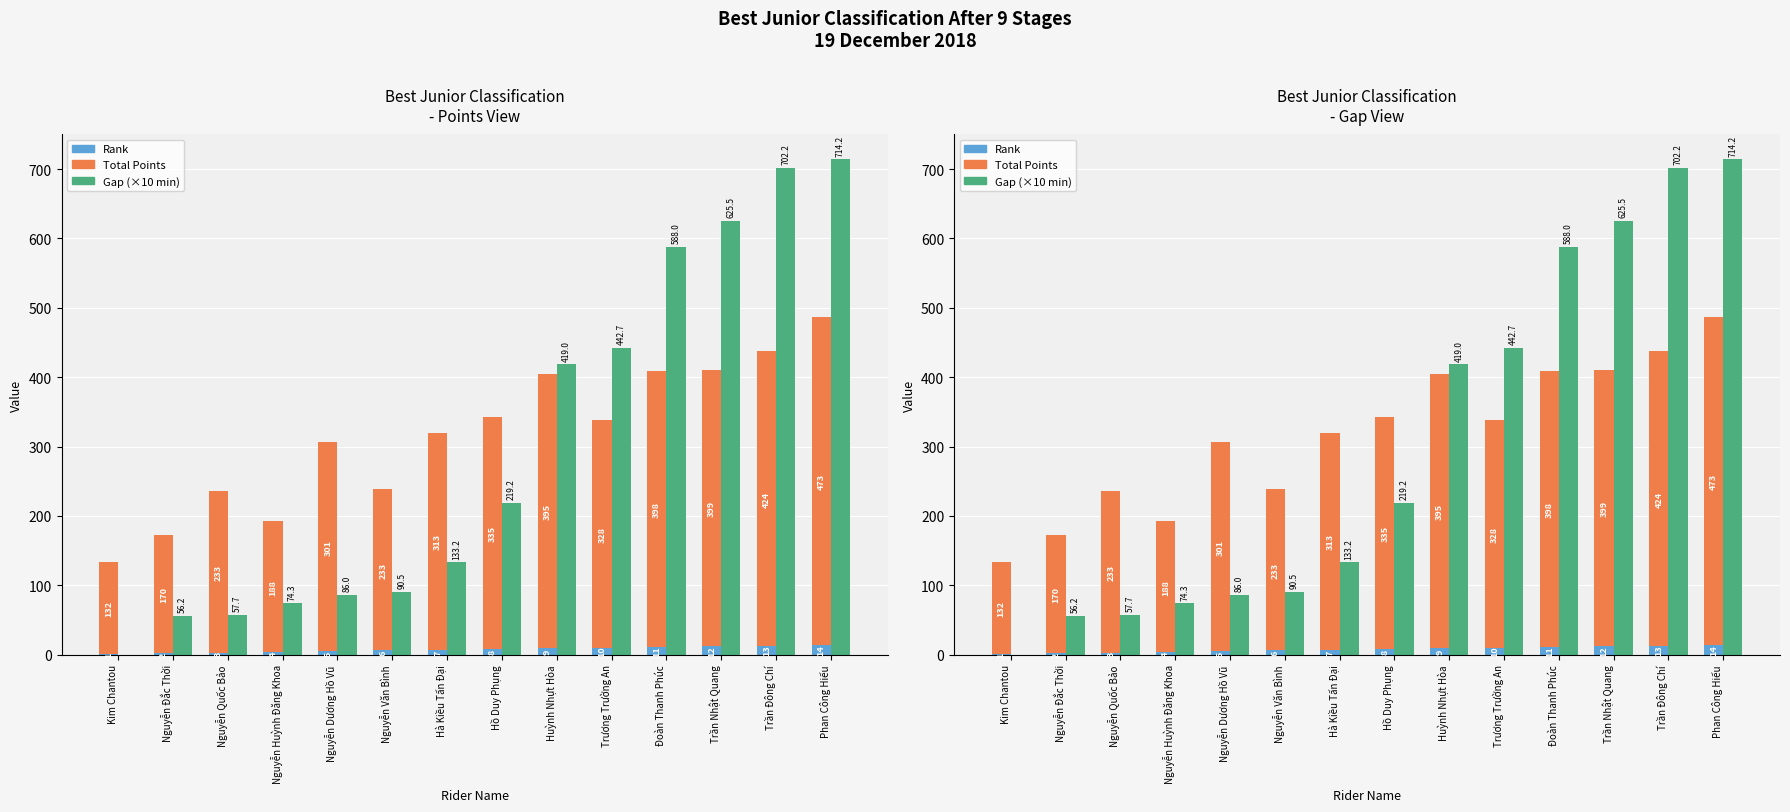

True or false: Total Points has a value of 473.0 at Phan Công Hiếu.

True